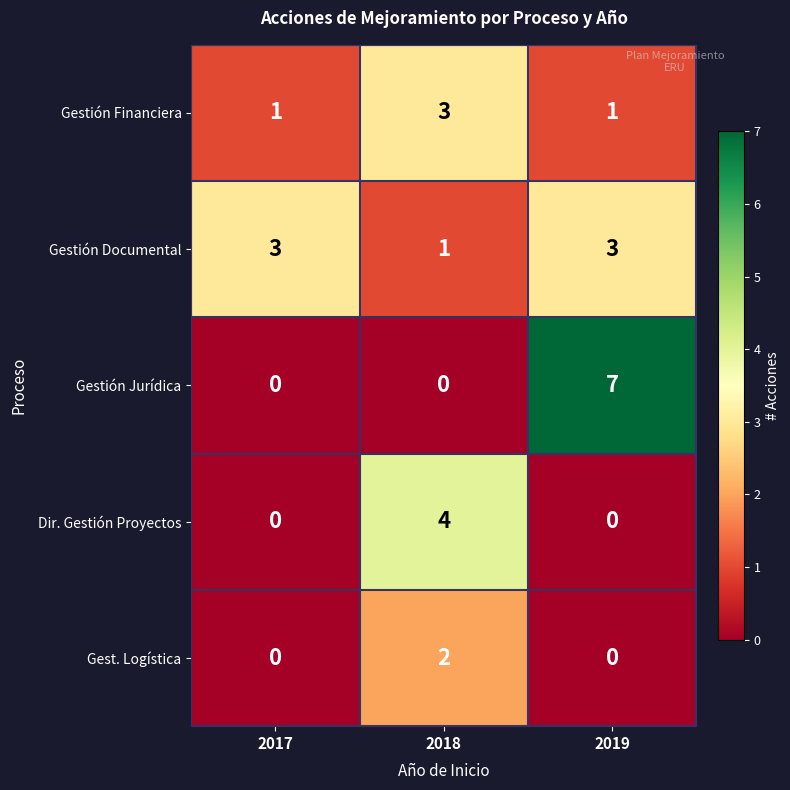

At how many categories does at least one series exceed 0?

3